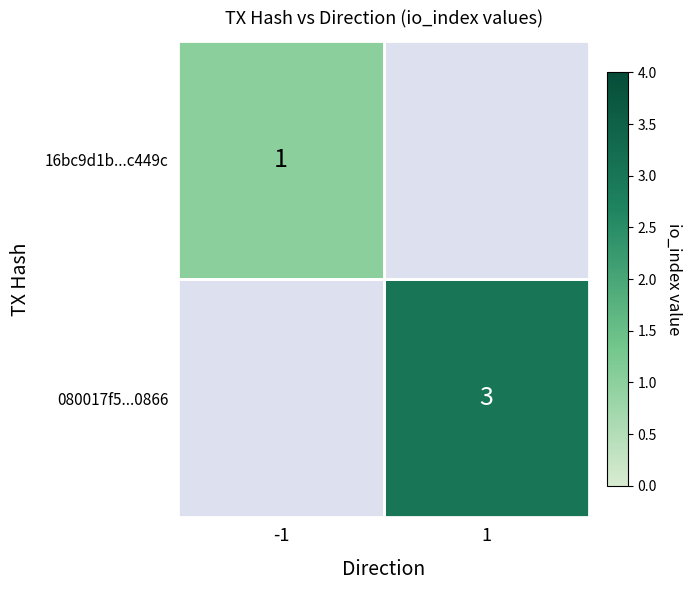

What is the lowest value of the 080017f5...0866 series?

1.0